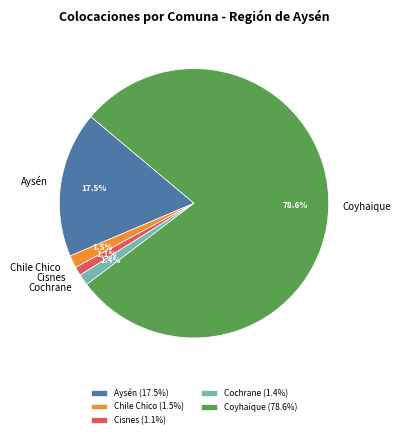

Combined, do Coyhaique and Cisnes account for over 50%?

Yes